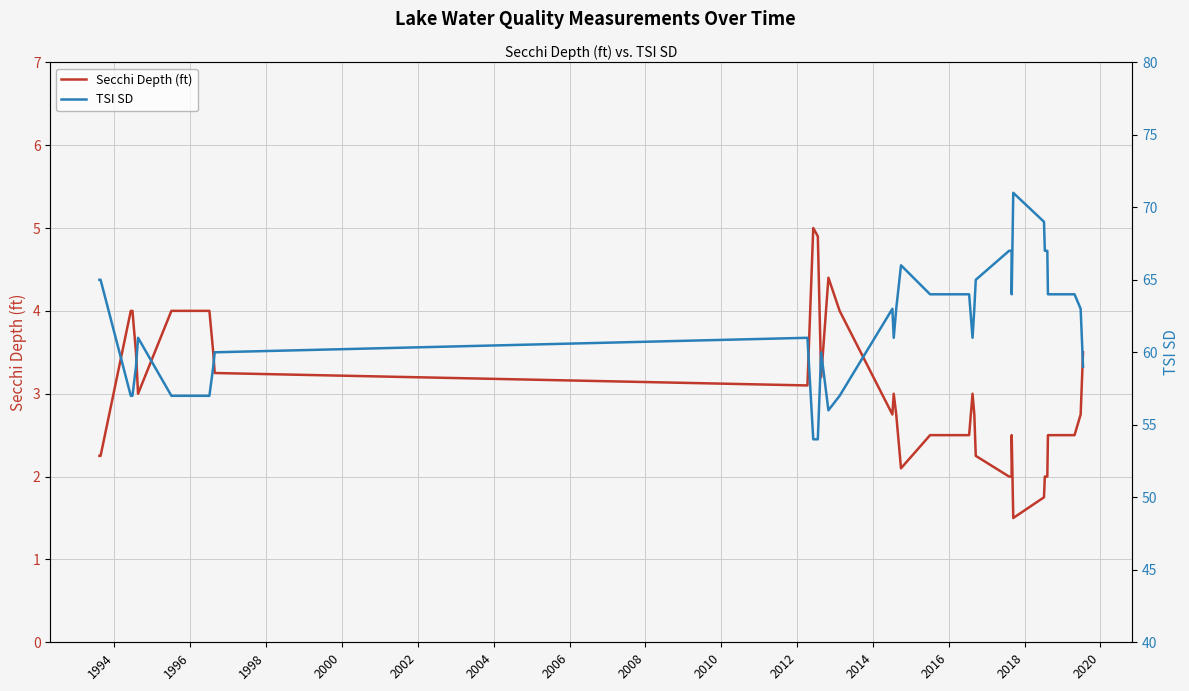

In TSI SD, how many points are higher than both neighbors (excluding endpoints)?

6